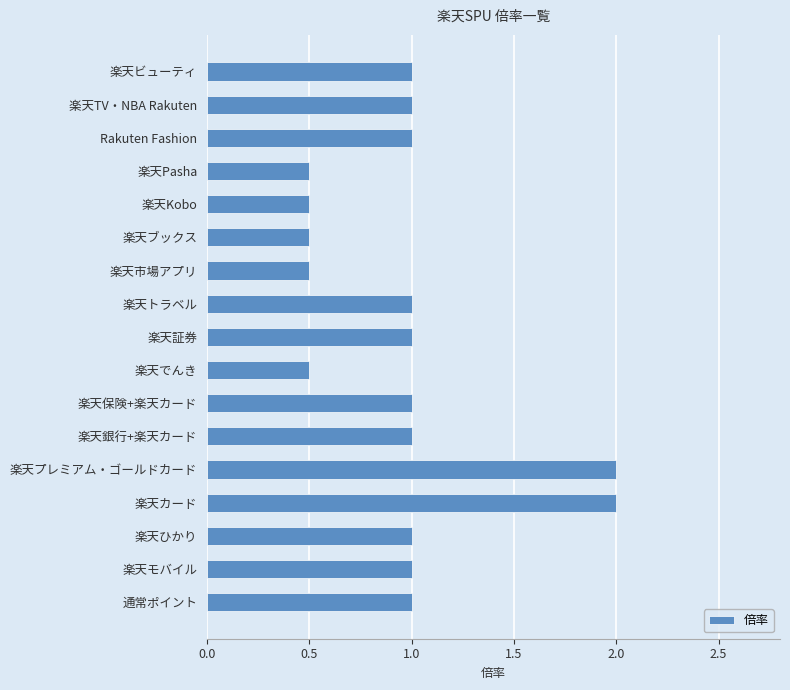

What is the ratio of the value at 楽天市場アプリ to the value at 楽天銀行+楽天カード?

0.5